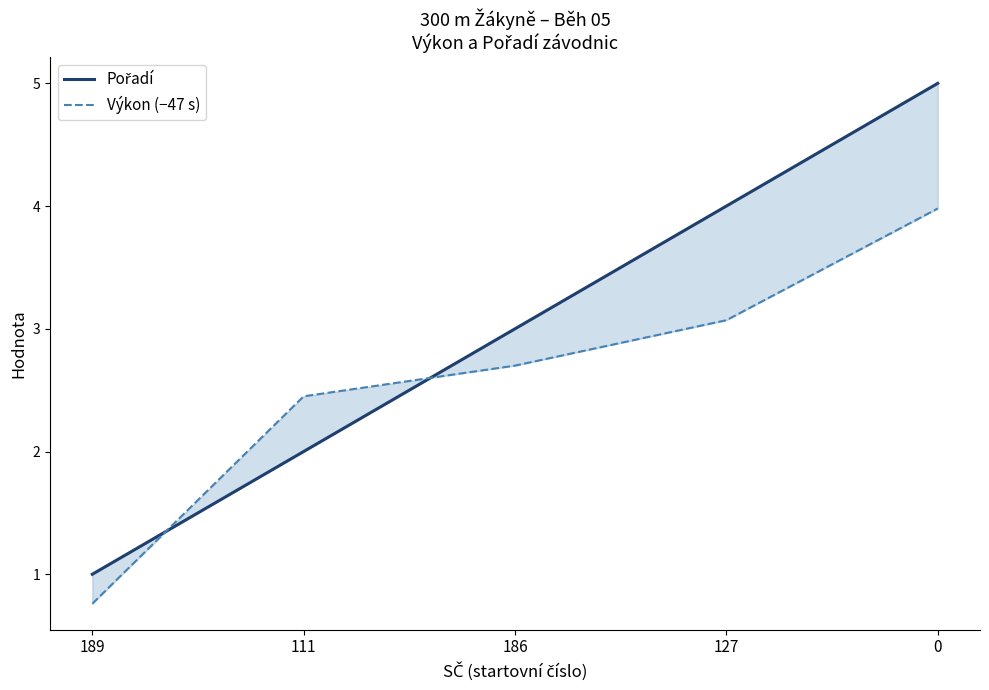

How many data points in Výkon (−47 s) are less than 2?

1